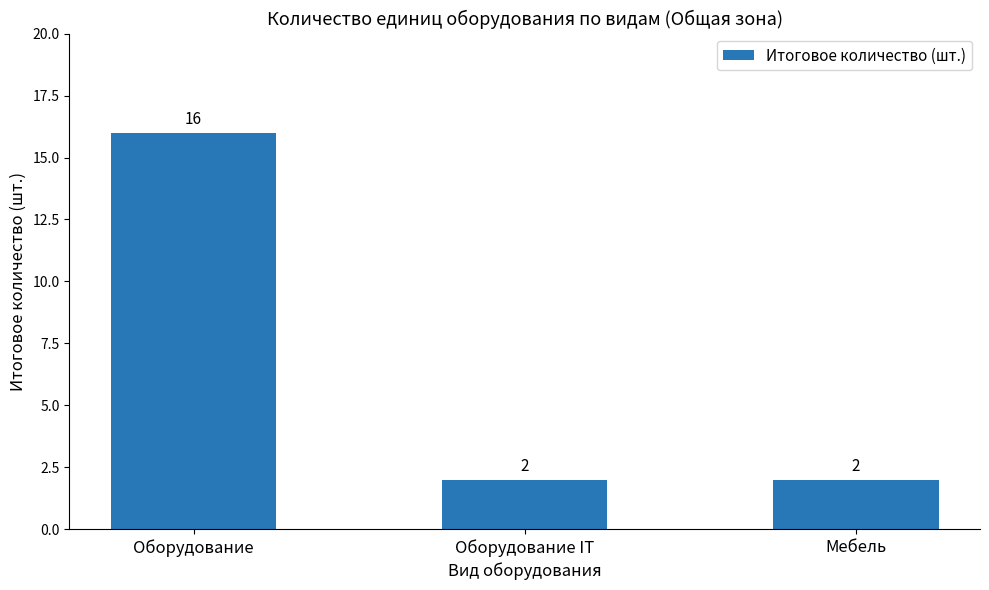

Reading left to right, extract all data points from this chart.

Оборудование=16	Оборудование IT=2	Мебель=2